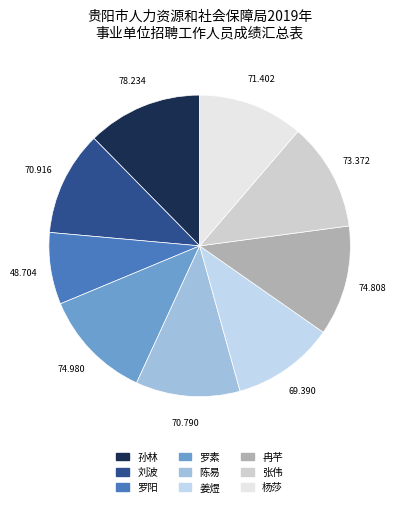

How many slices are in this pie chart?

9